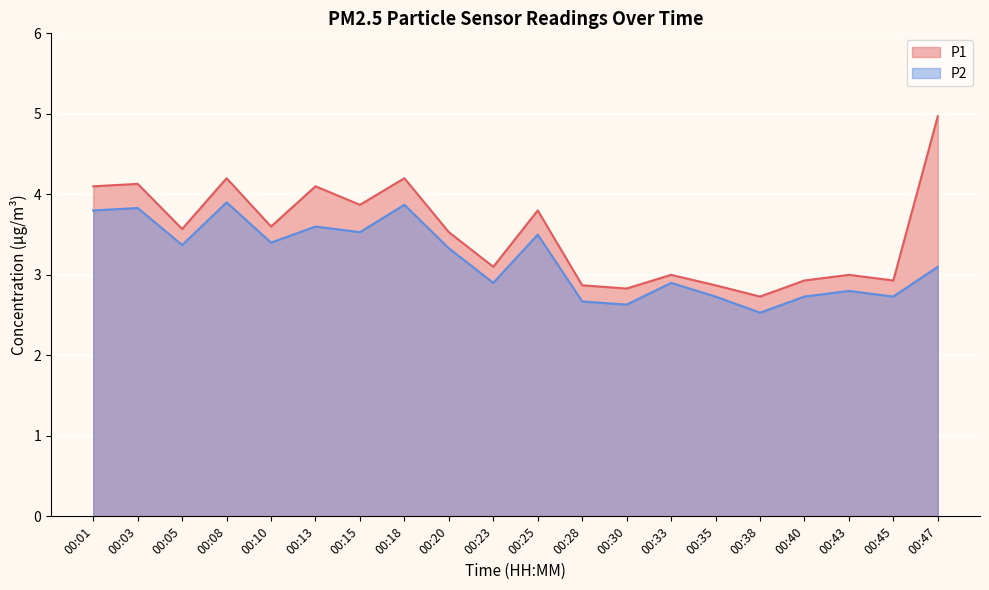

What is the sum of all P2 values?

63.9